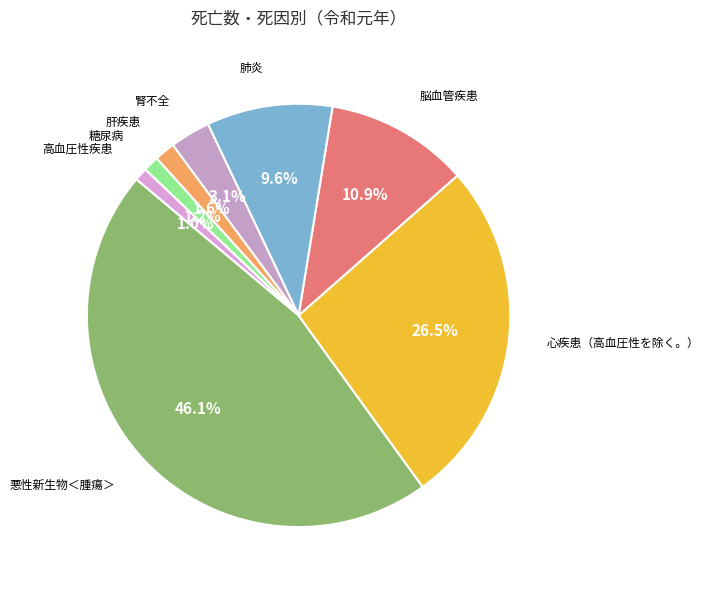

How many segments does this pie chart have?

8